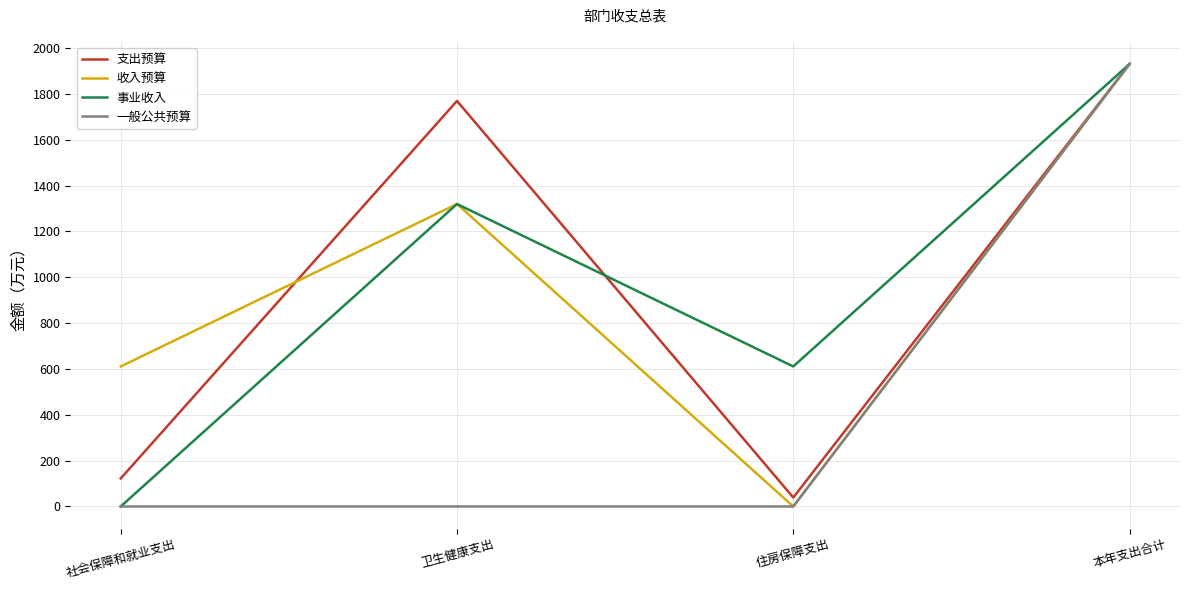

The 收入预算 series shows 1935.1 at 卫生健康支出. True or false?

False